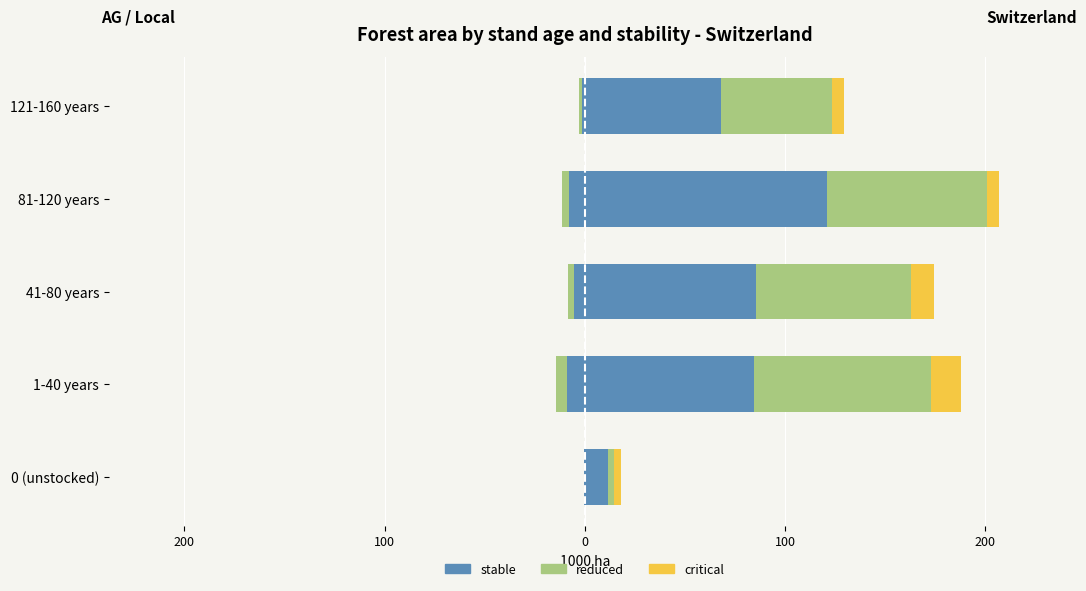

What is the difference between the maximum and second lowest values in the reduced series?

33.2